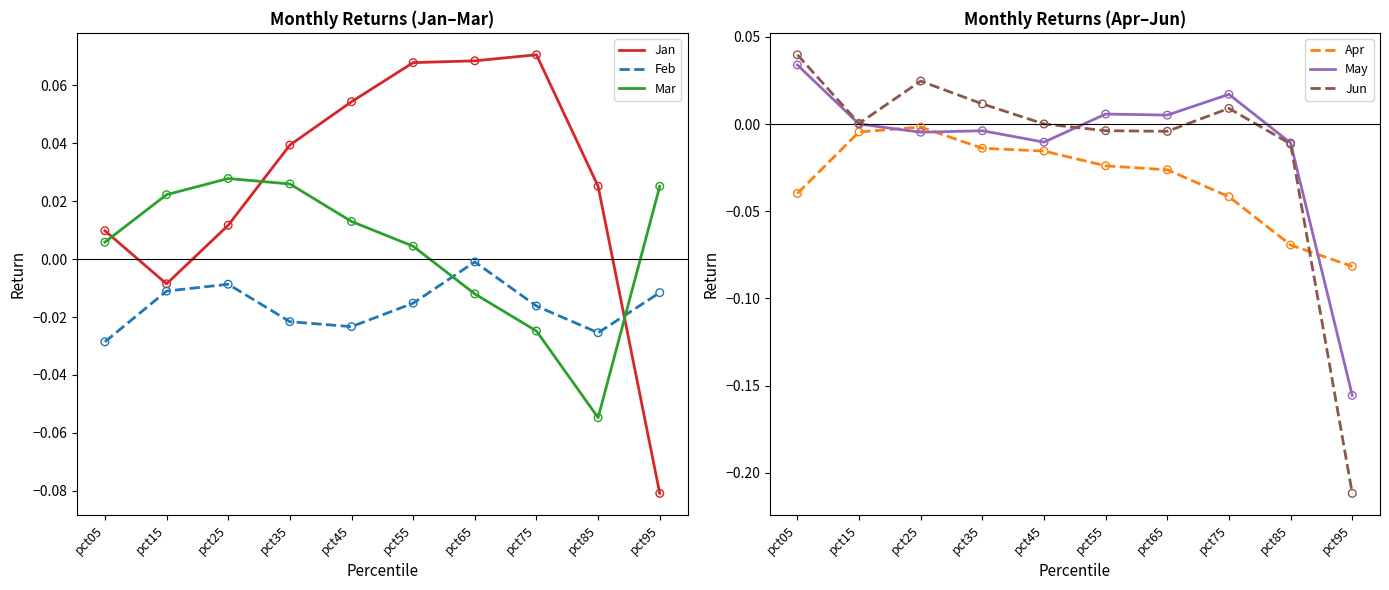

Which series contains the highest Y value?

Jan